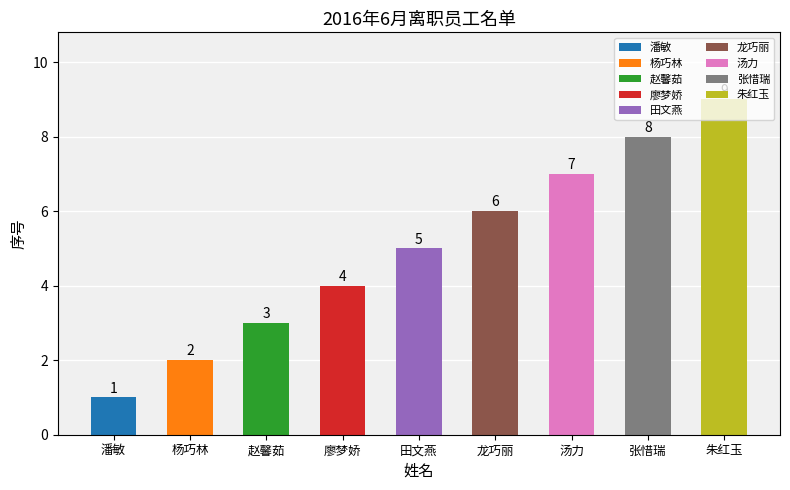

The chart shows a value of 2 at 汤力. True or false?

False